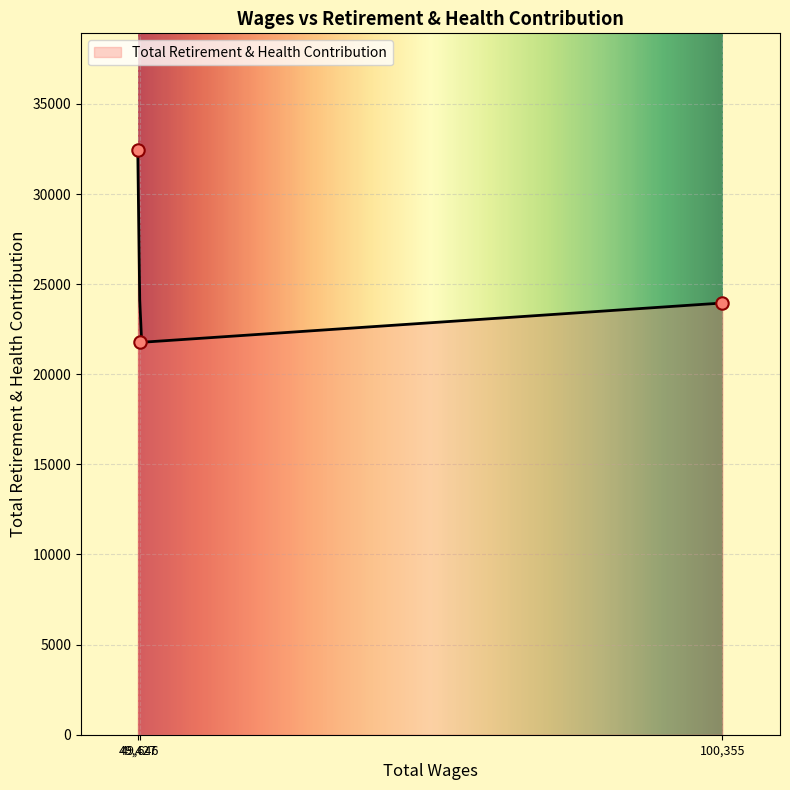

Approximately how many times larger is the value at 49427.0 compared to 100355.0?

1.4